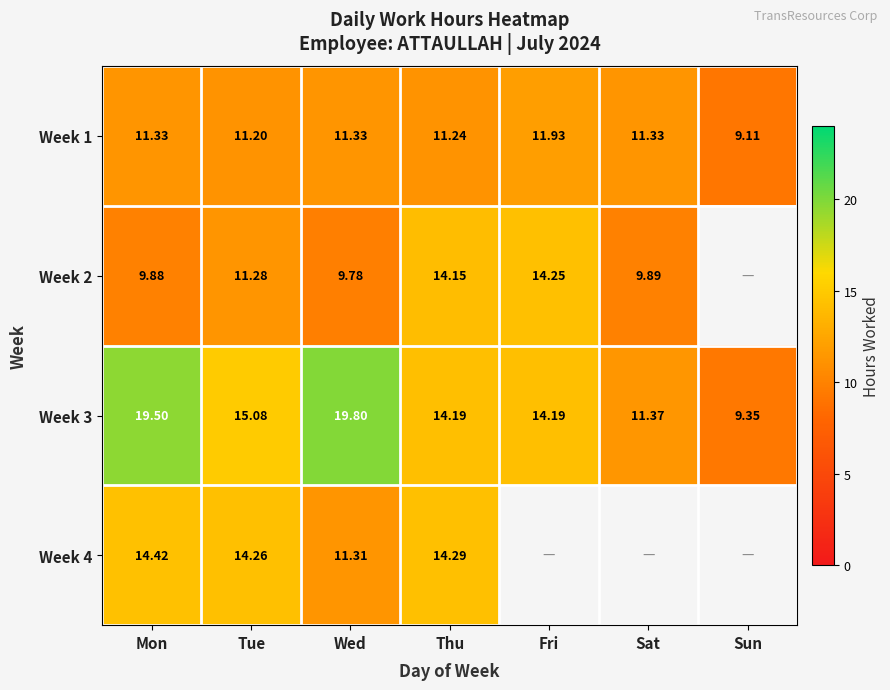

At which label does Week 3 first exceed 14?

Mon